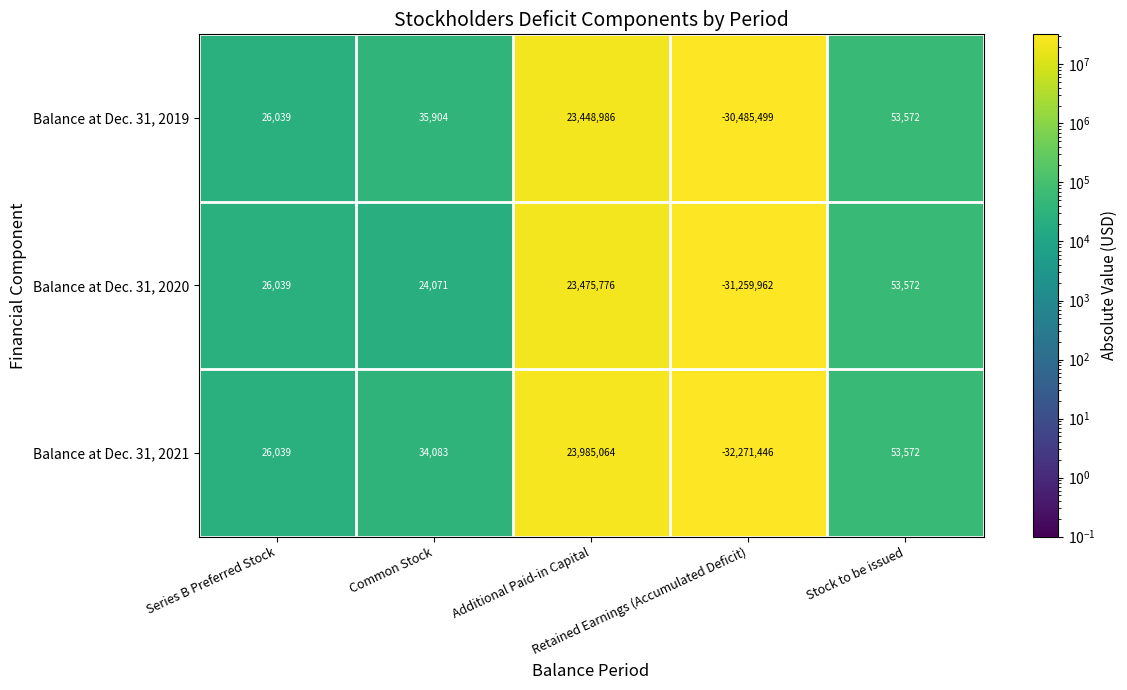

What is the maximum value shown in the chart?

23985064